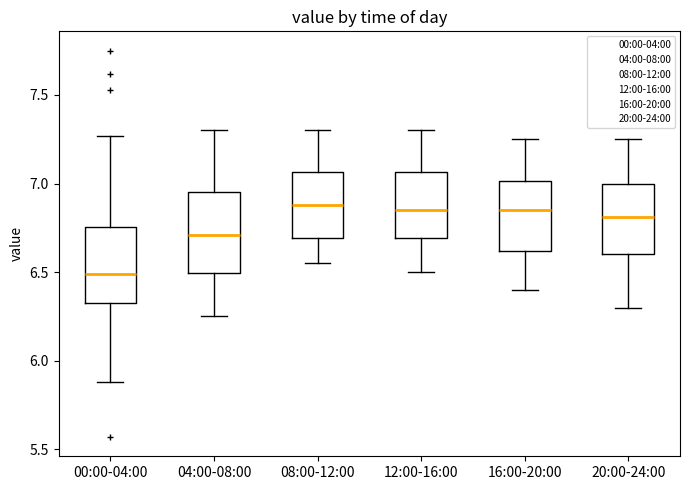

Where does the median line of the box for 20:00-24:00 sit on the y-axis? The values are not printed on the chart, so give them approximately, as read against the axis.

6.80